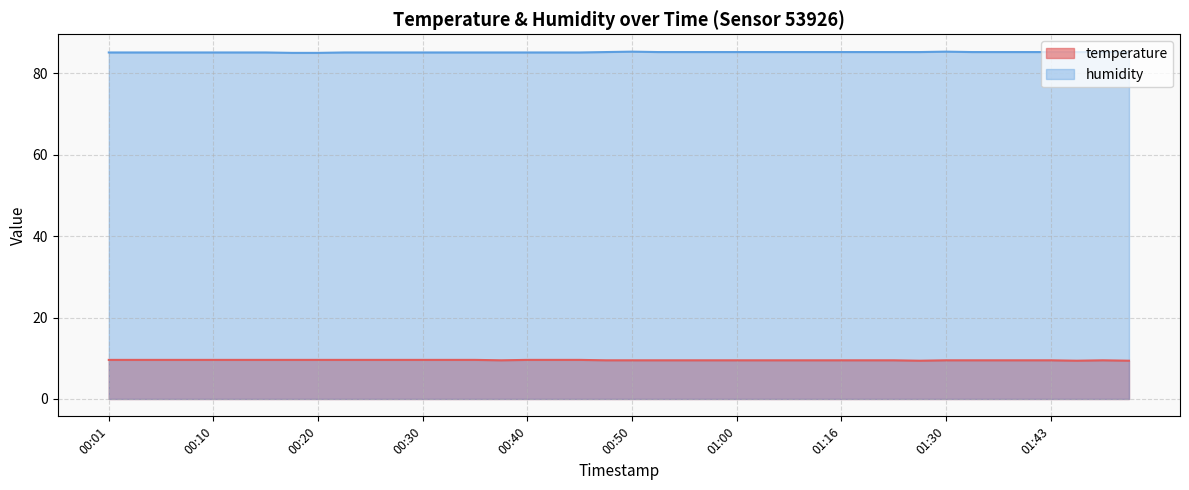

What are all the series names shown in the legend?

temperature, humidity